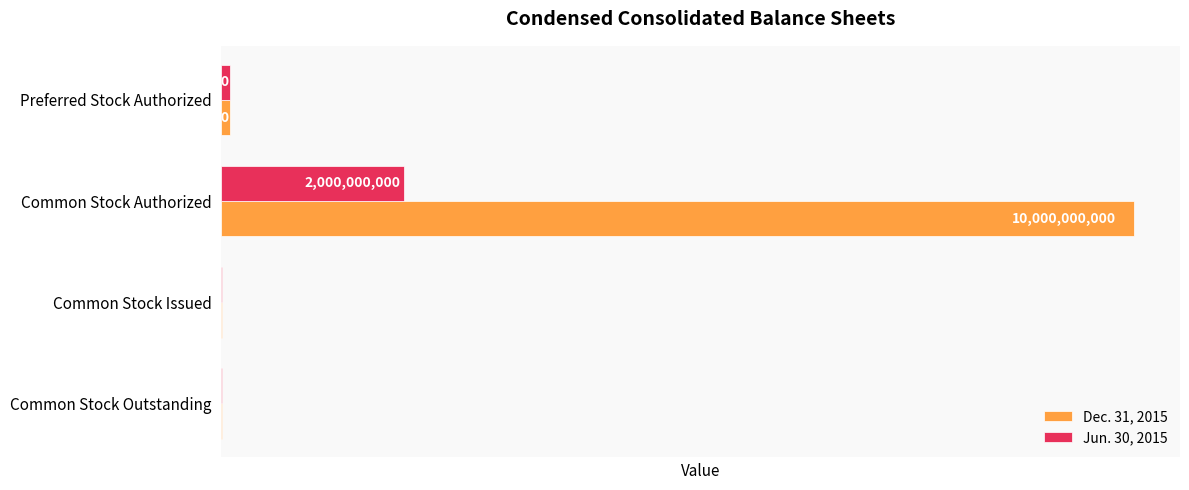

Which series has the widest spread of values?

Dec. 31, 2015